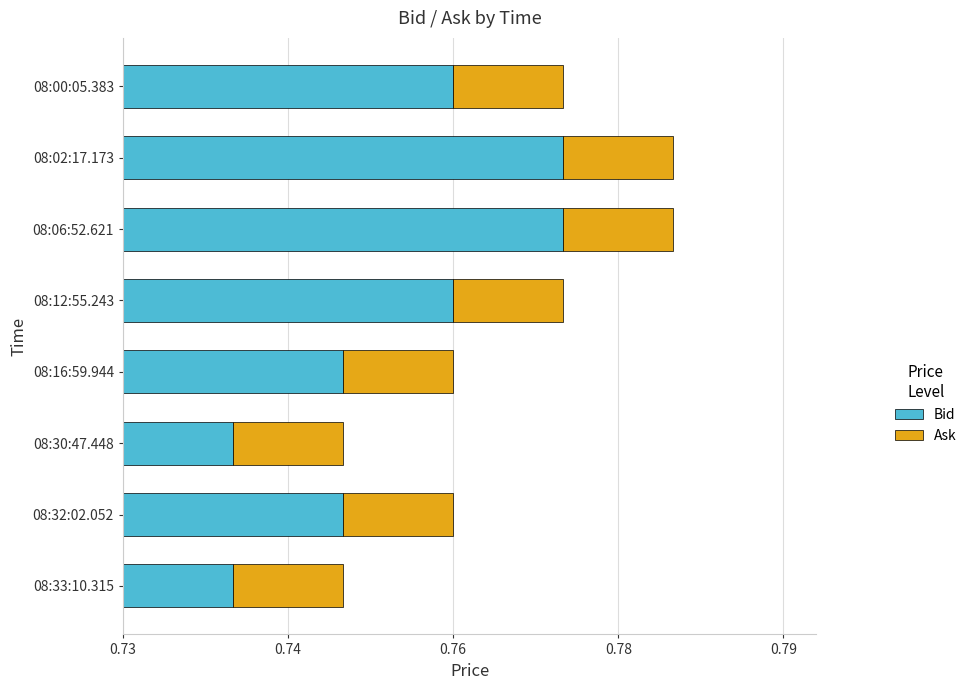

What are all the series names shown in the legend?

Bid, Ask